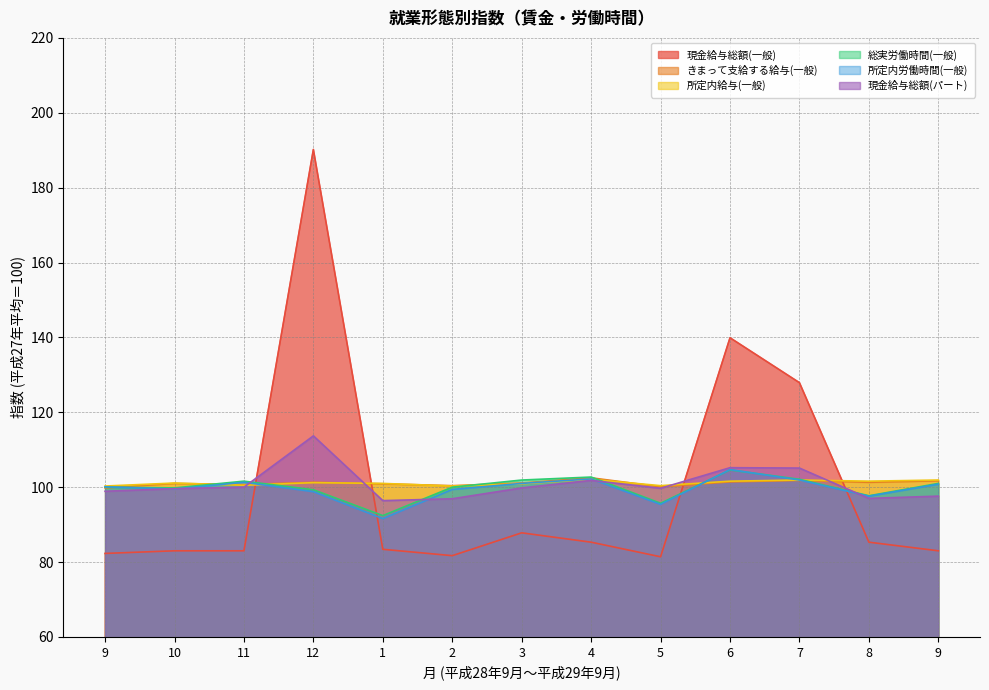

How many lines are shown in the chart?

6